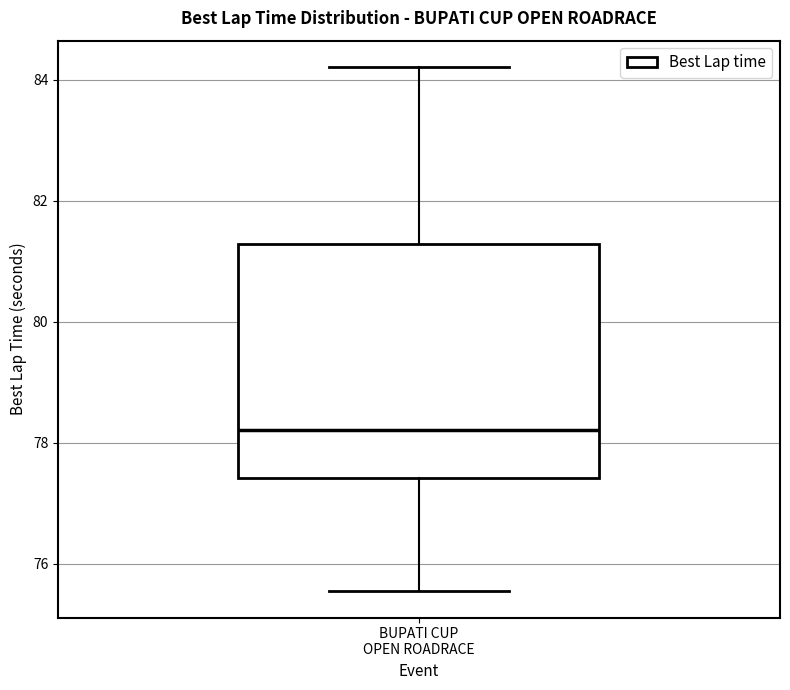

Where is the upper edge of the box for BUPATI CUP OPEN ROADRACE on the y-axis? The values are not printed on the chart, so give them approximately, as read against the axis.

81.2